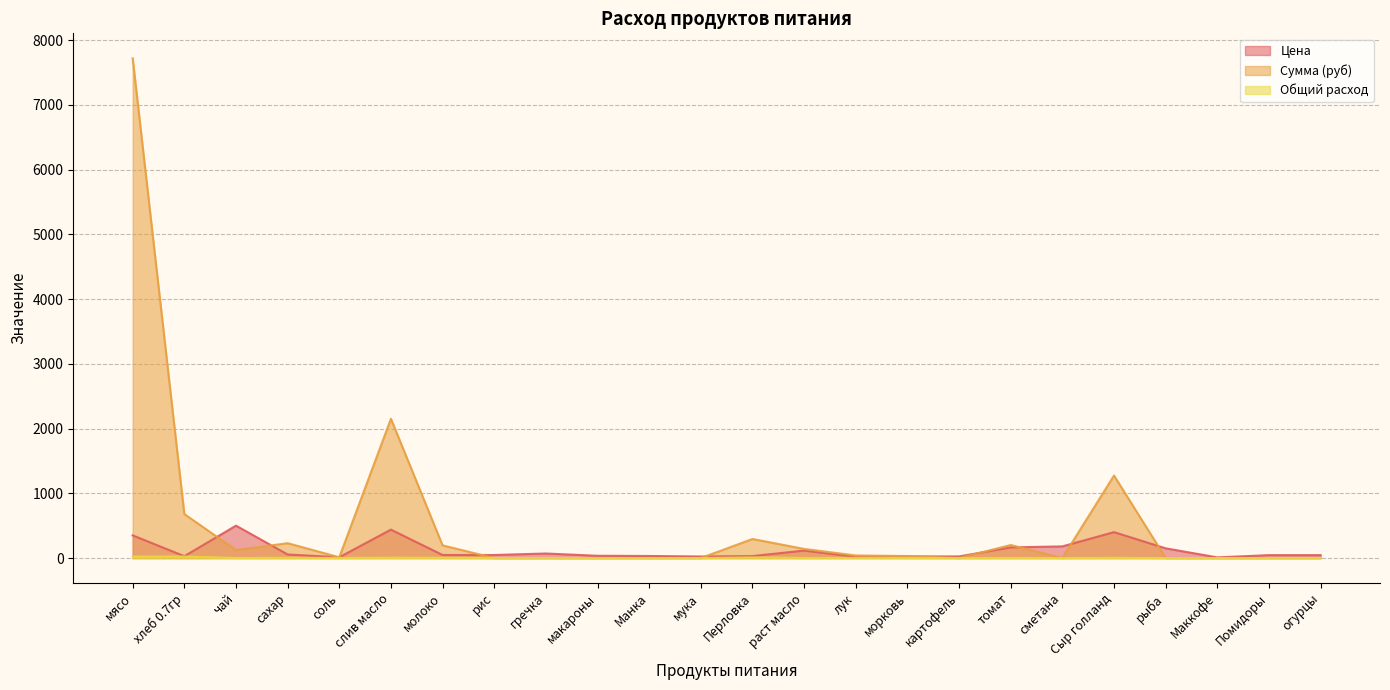

What is the approximate value of Сумма (руб) at мясо?

7717.5